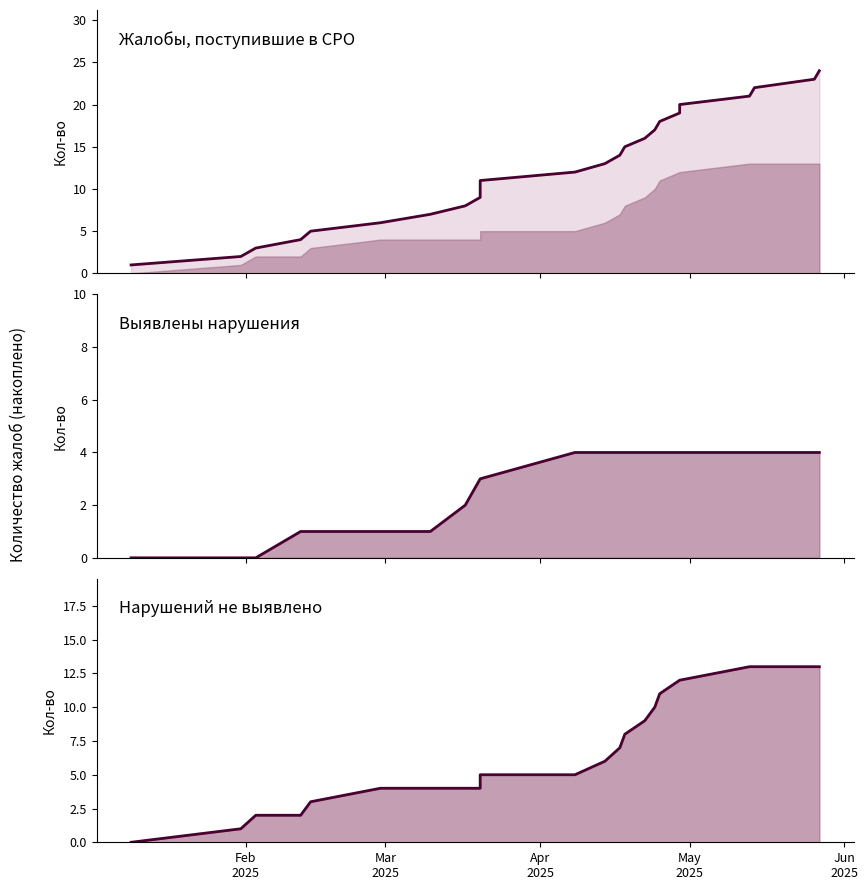

Count the number of data series in this chart.

3